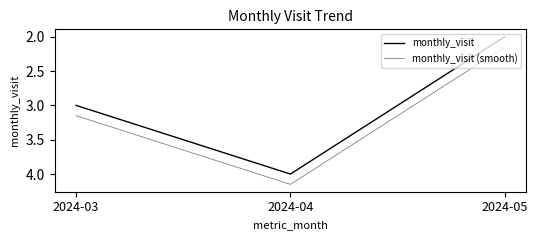

Which series has the largest total across all categories?

monthly_visit (smooth)